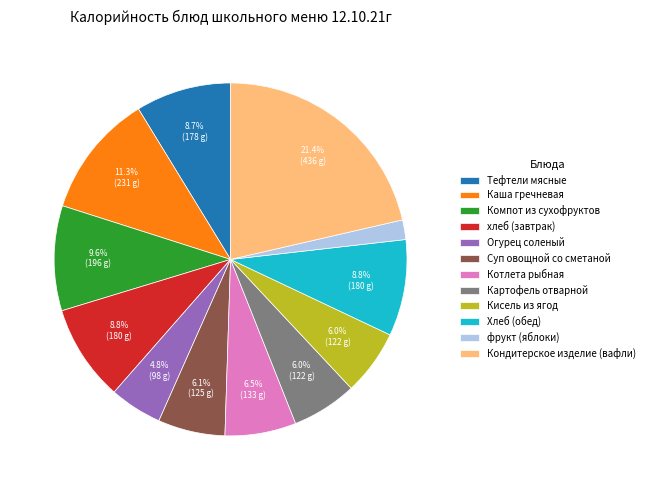

What percentage is NOT represented by Картофель отварной?

94.0%